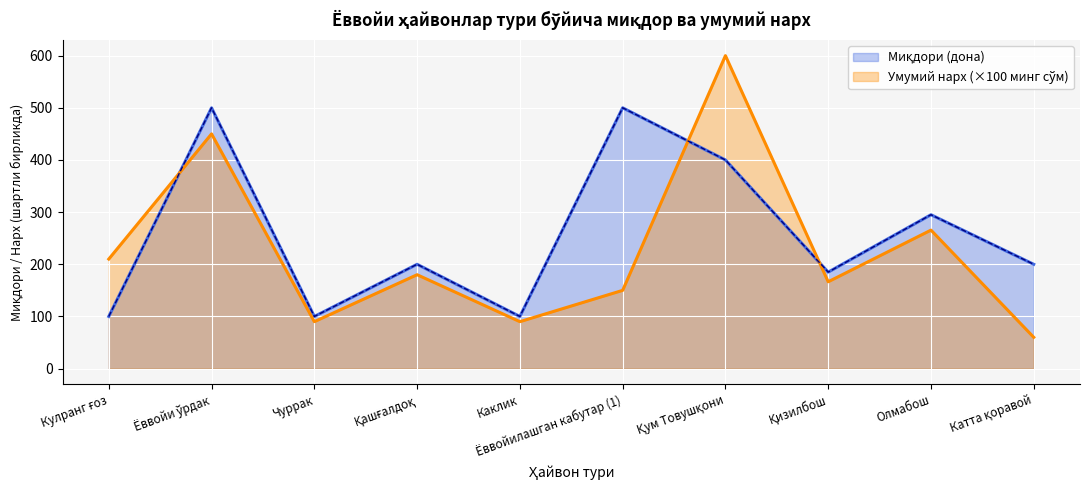

What is the total value across all series at Чуррак?

190.0